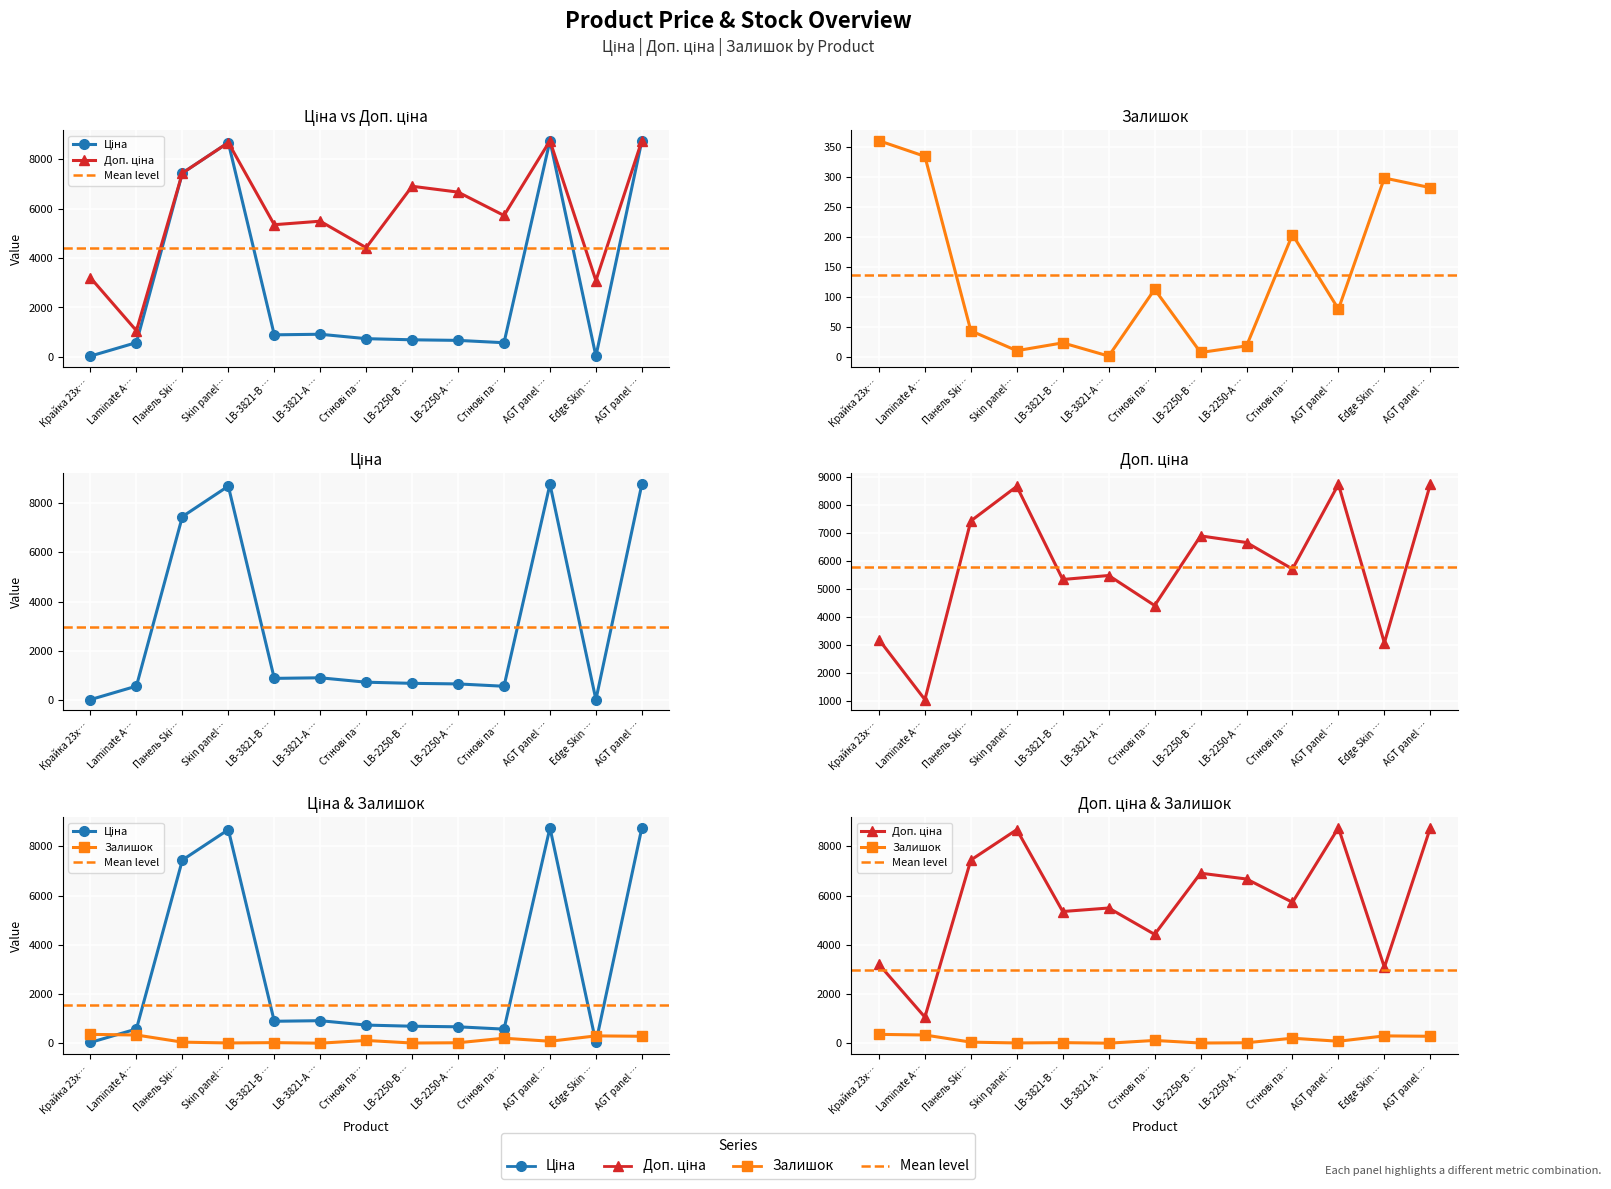

Does the chart display data point markers on the line(s)?

Yes